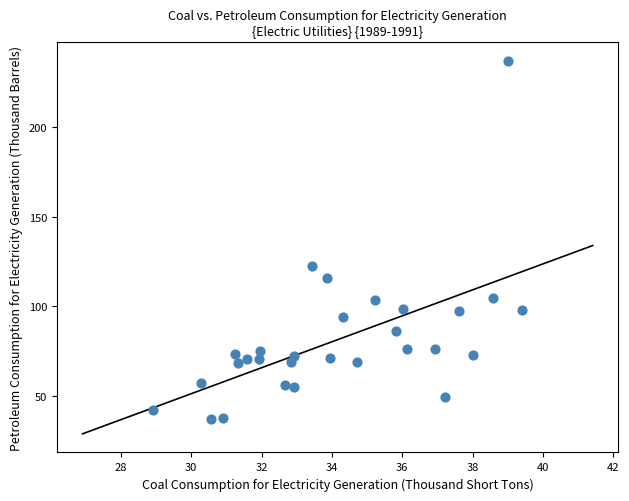

What Y value in the scatter plot is closest to 136?

122.4